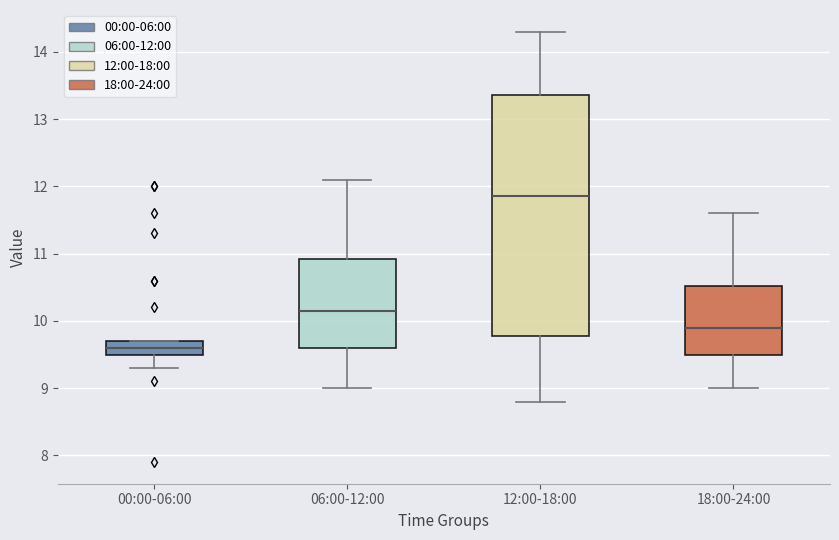

Which box is the tallest, from its lower edge to its upper edge?

12:00-18:00